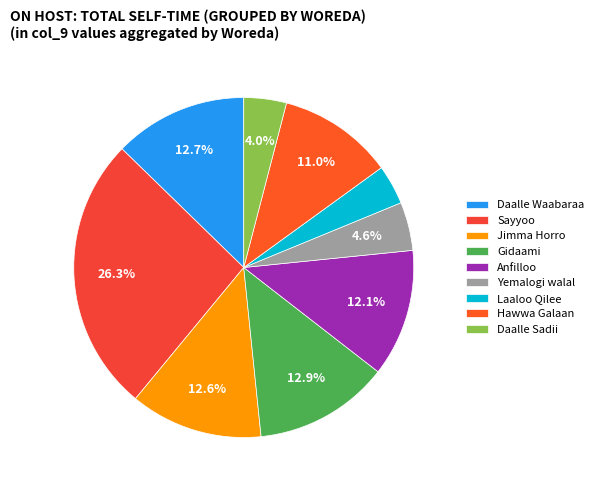

What is the total percentage of Sayyoo and Hawwa Galaan?

37.3%